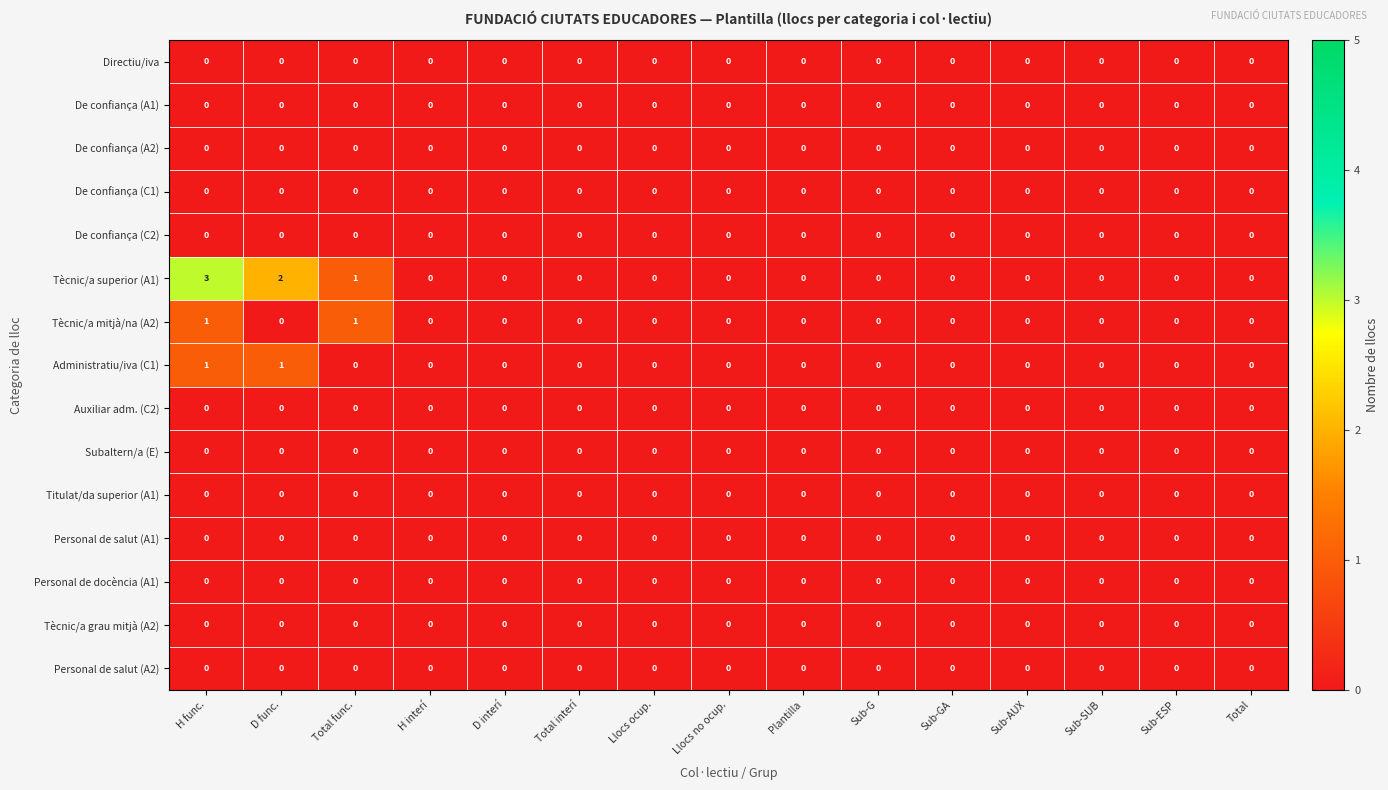

At which category is the sum across all series the highest?

H func.